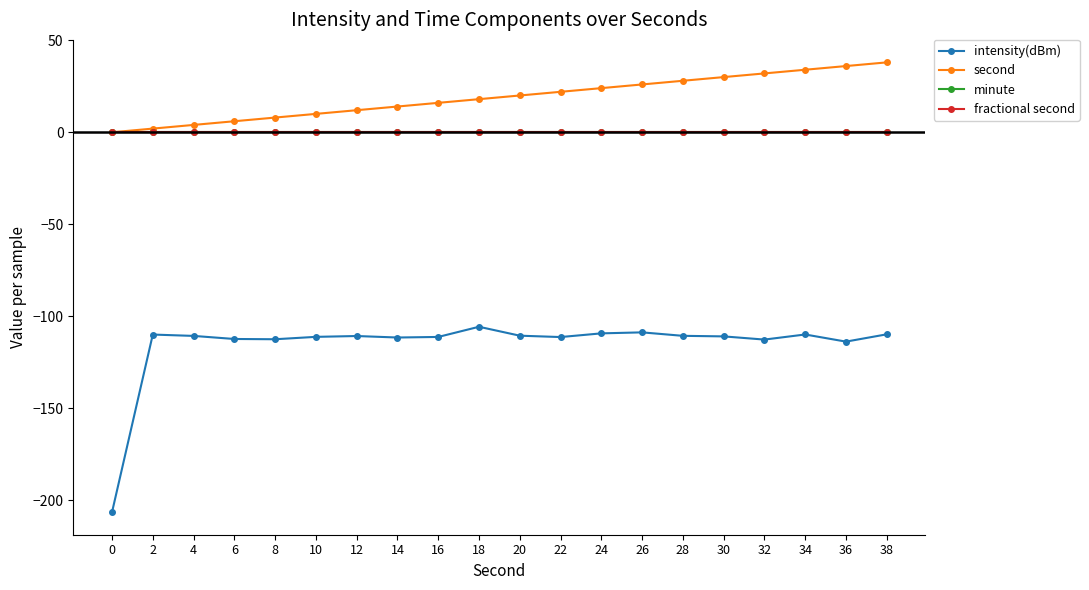

True or false: second and fractional second intersect in this chart.

False